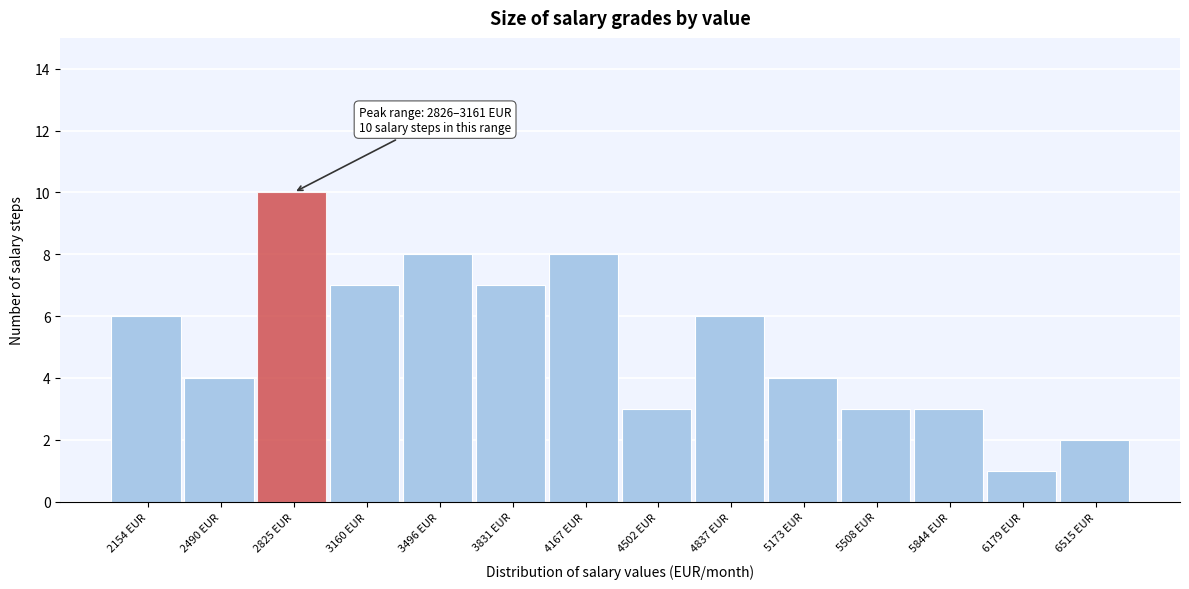

Reading left to right, extract all data points from this chart.

6	4	10	7	8	7	8	3	6	4	3	3	1	2